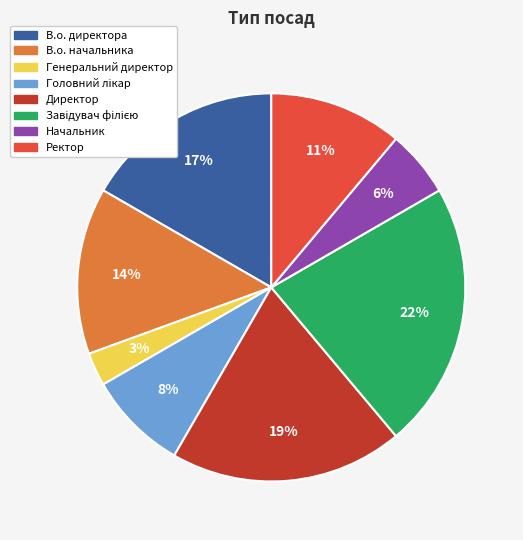

To the nearest percent, what is the average slice percentage?

12%